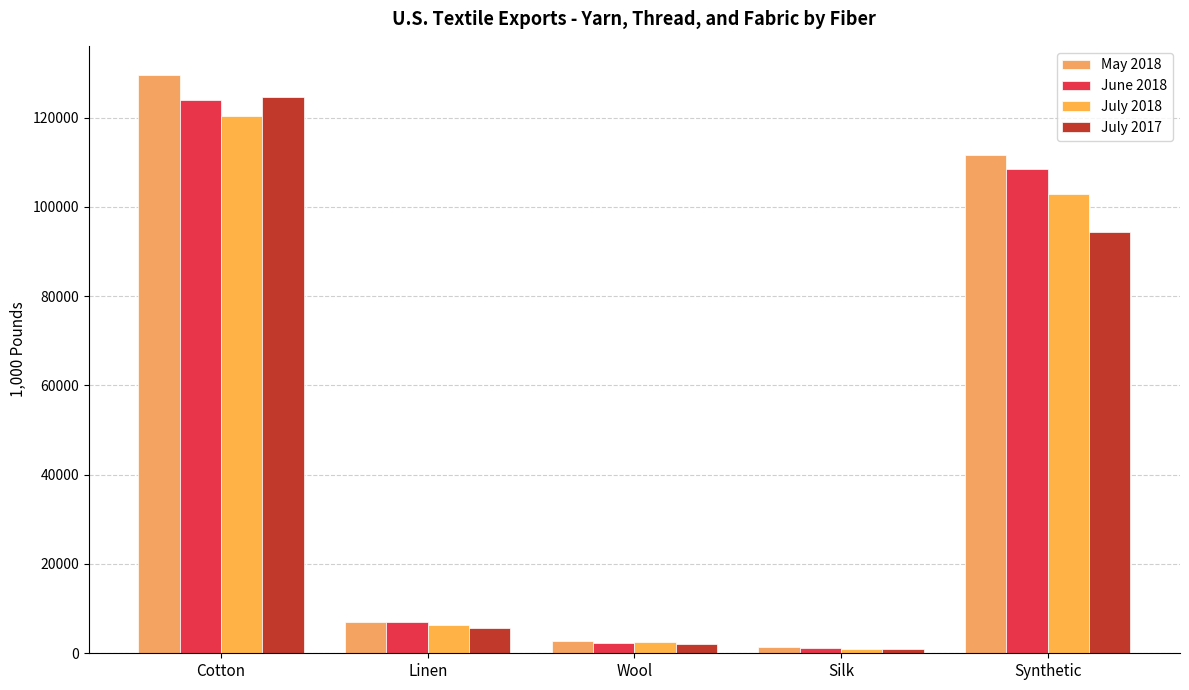

Where is July 2018 nearest to the value 60679?

Synthetic